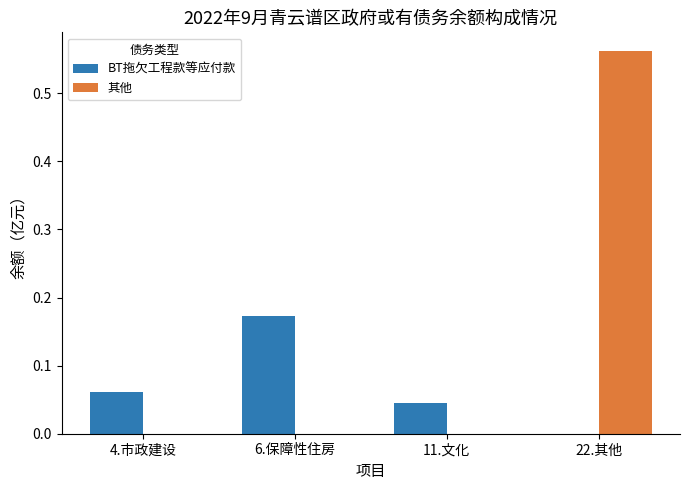

The BT拖欠工程款等应付款 series shows 0.3 at 6.保障性住房. True or false?

False